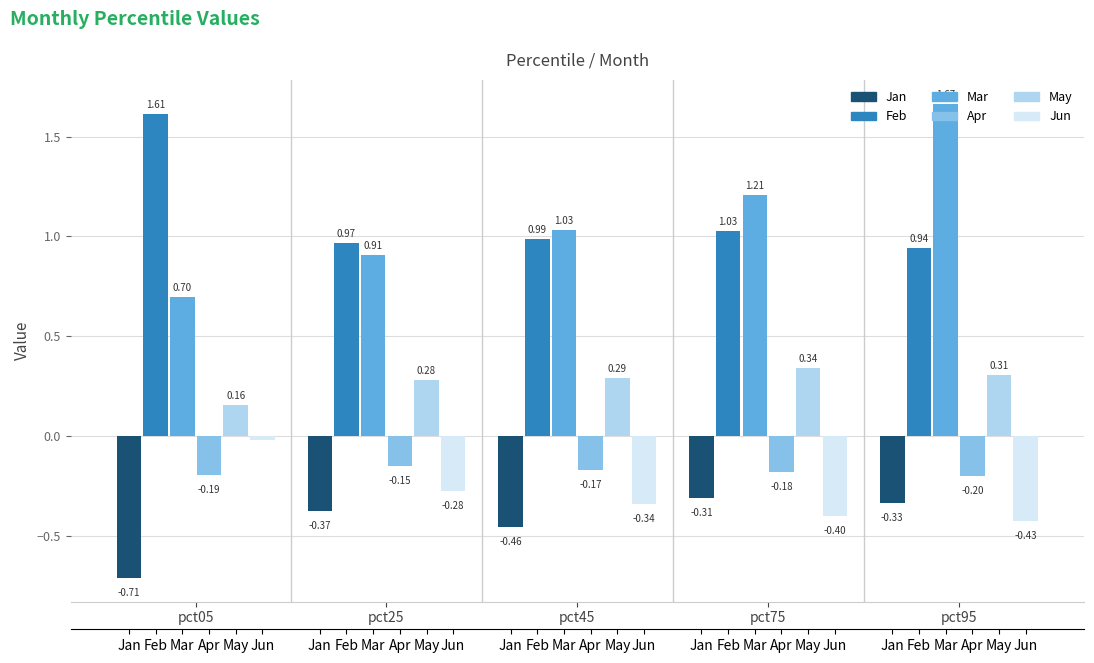

Does the chart contain any negative values?

Yes